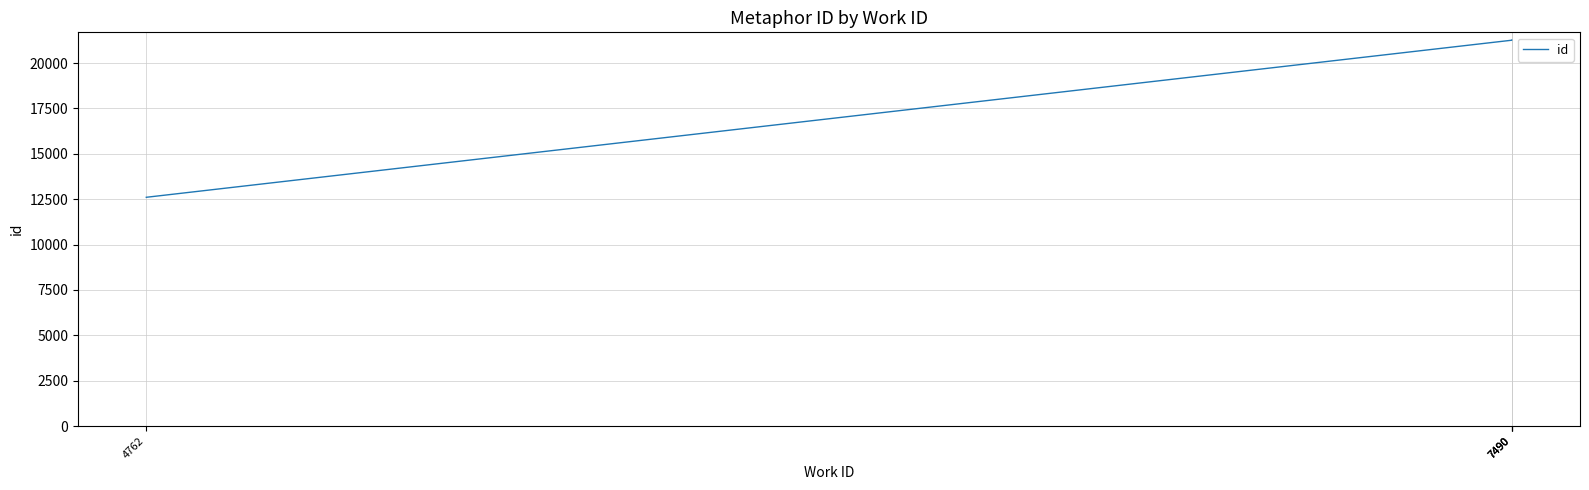

Which category has the lowest value across all series?

4762